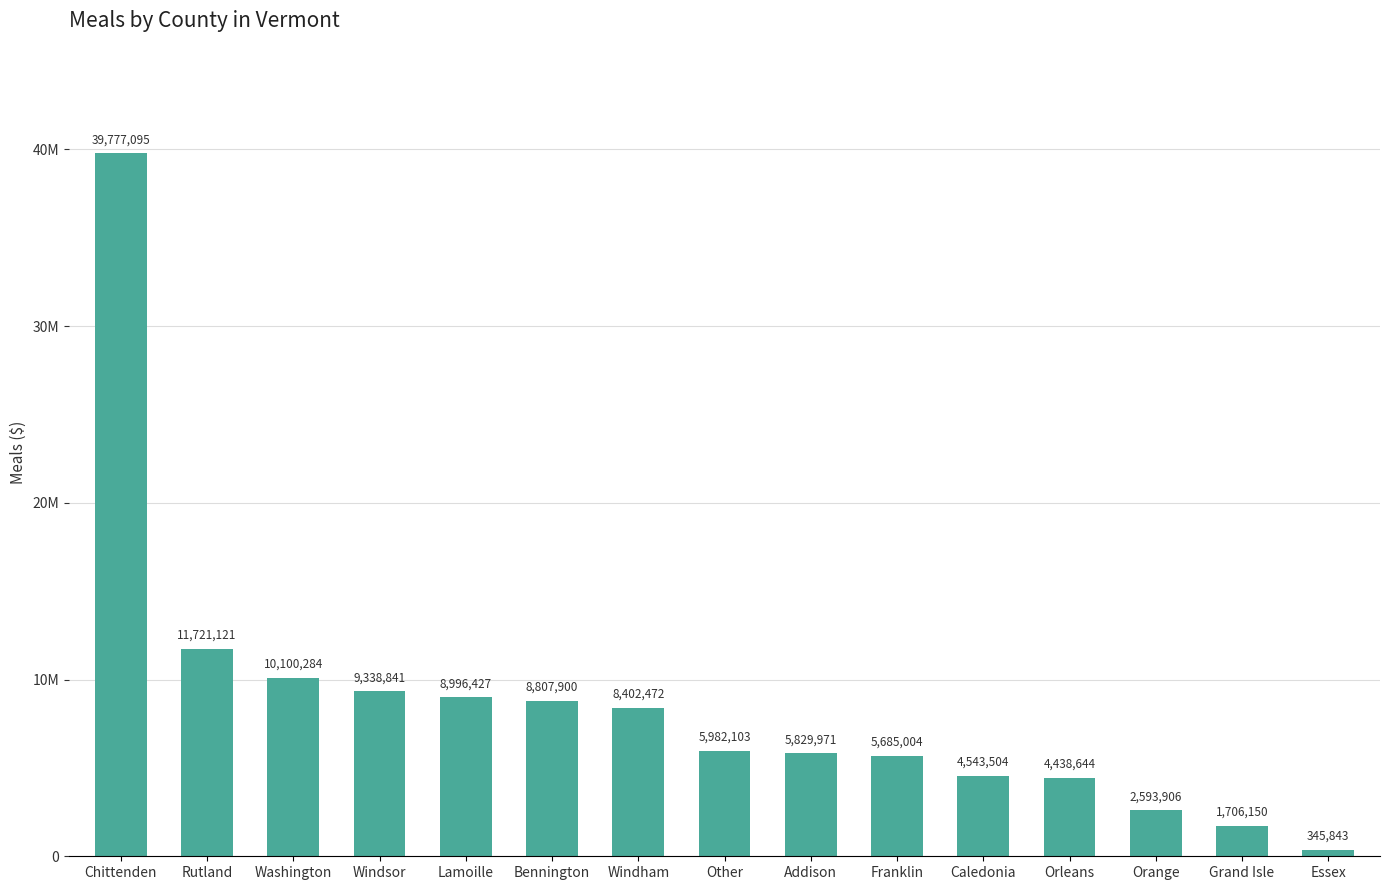

Between Franklin and Rutland, which is larger?

Rutland